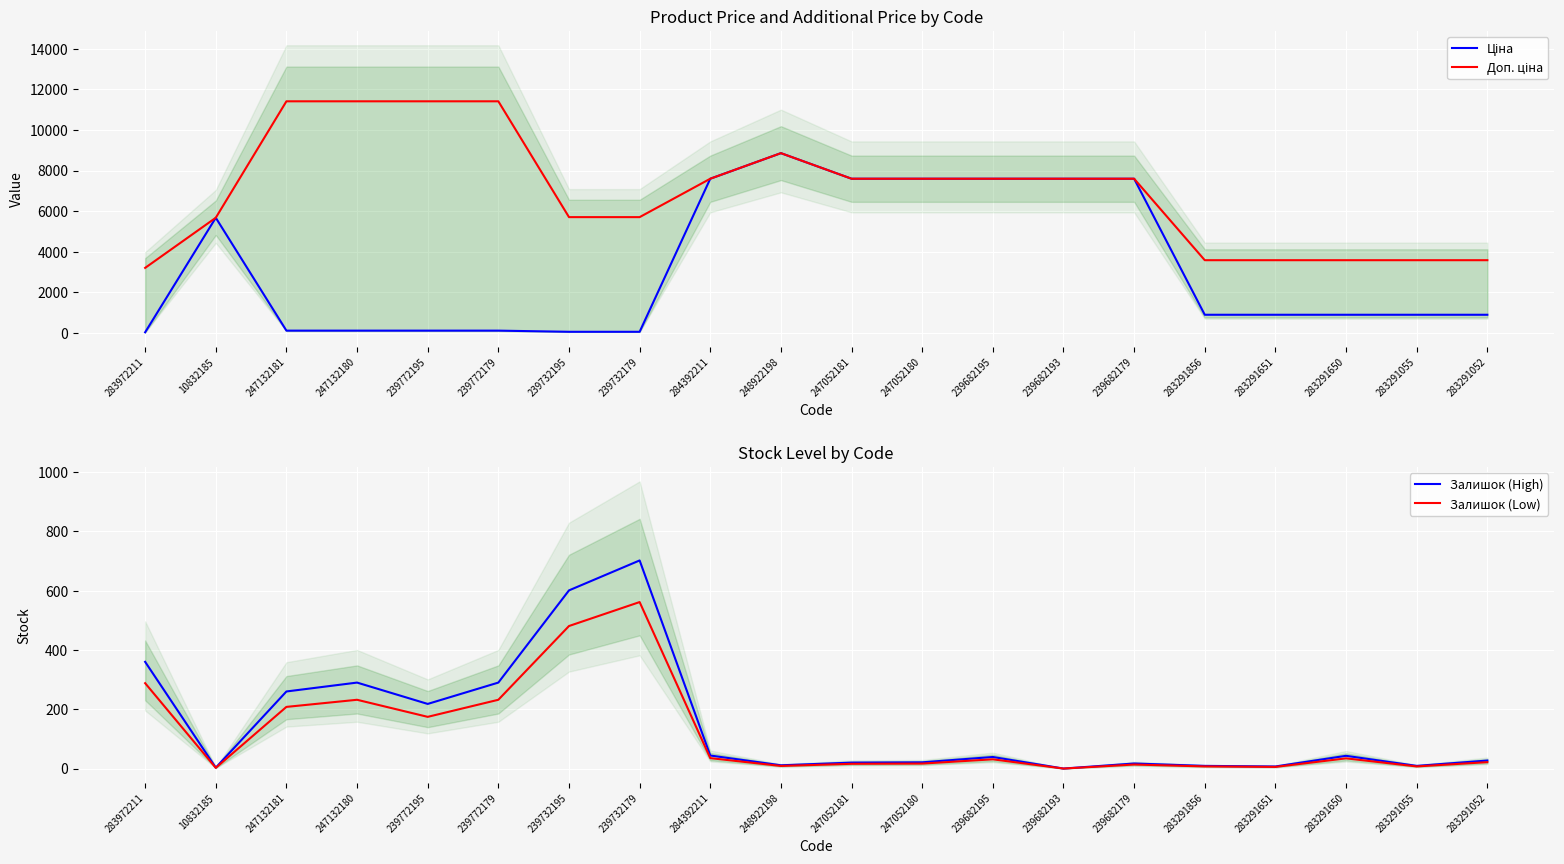

How many categories are shown in the chart?

20